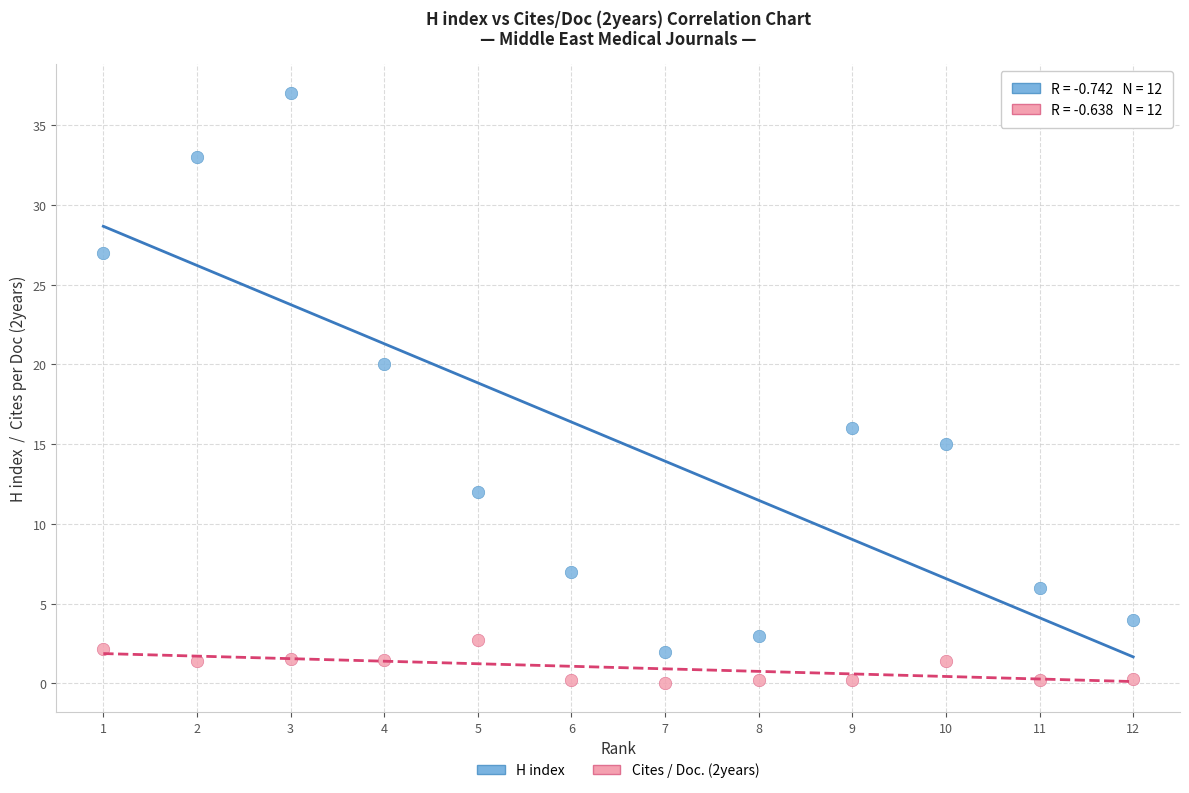

Which series reaches the minimum Y coordinate?

Cites / Doc. (2years)